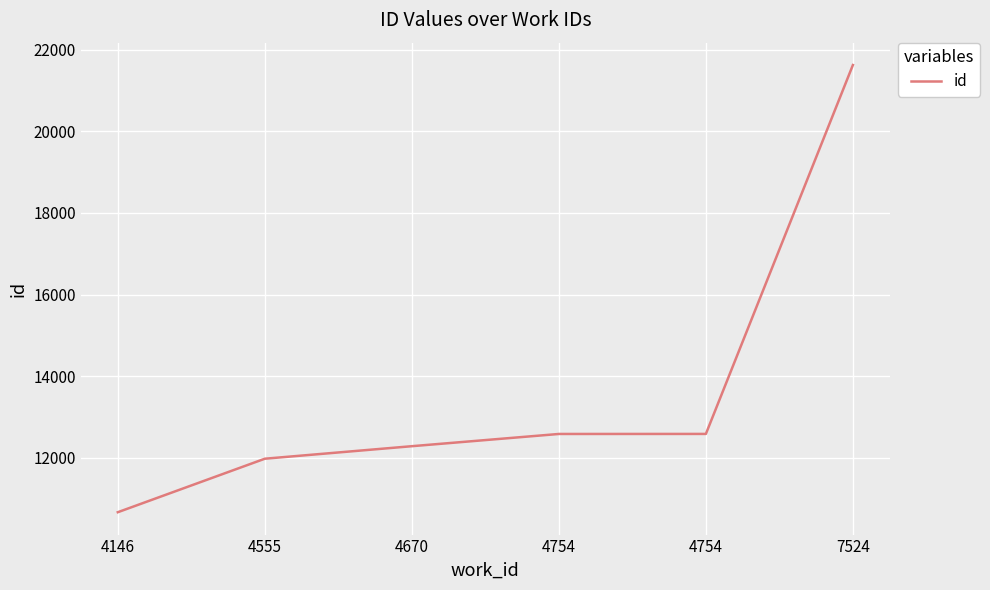

Is it true that the value at 4555 is 11974?

True